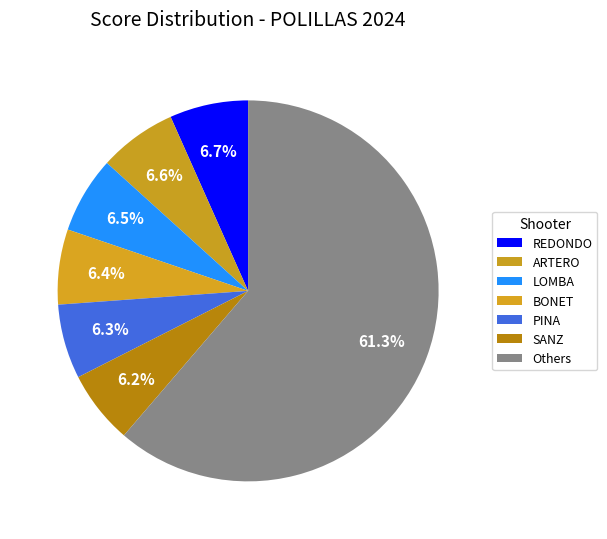

Count the number of slices in the pie.

7